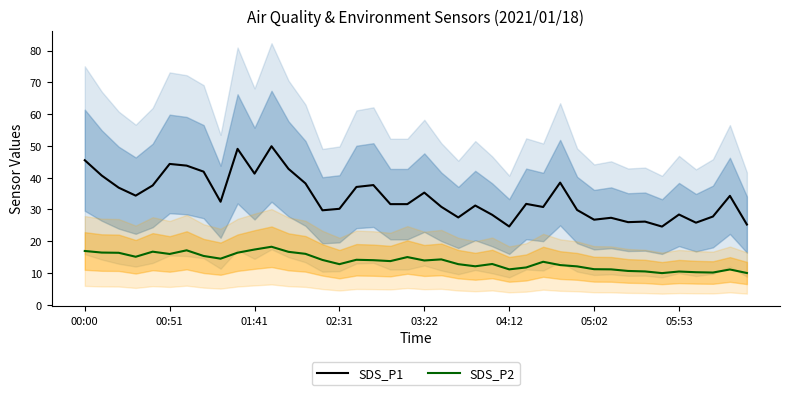

True or false: SDS_P2 and SDS_P1 cross at least once.

False